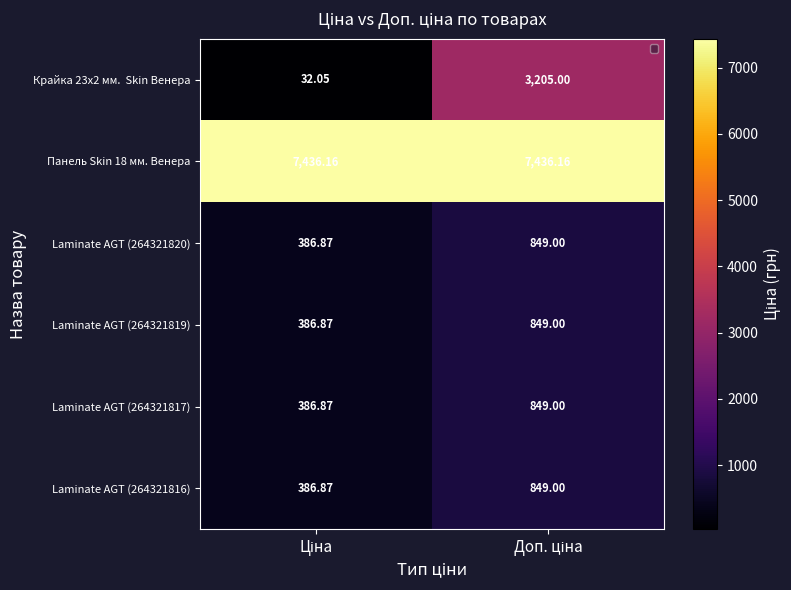

At which category does the chart reach its minimum across all series?

Ціна